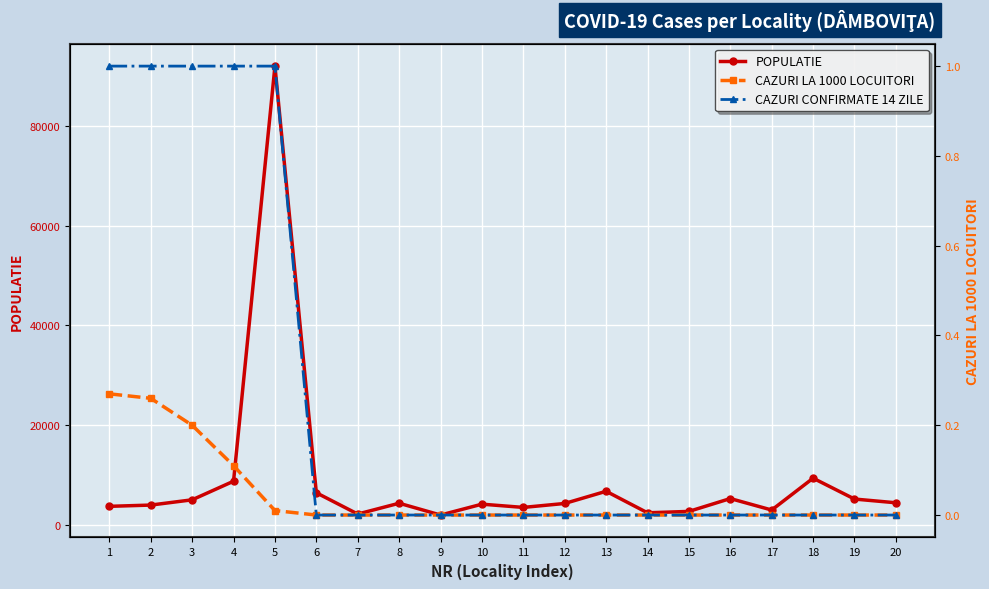

Where is CAZURI CONFIRMATE 14 ZILE nearest to the value 0?

6